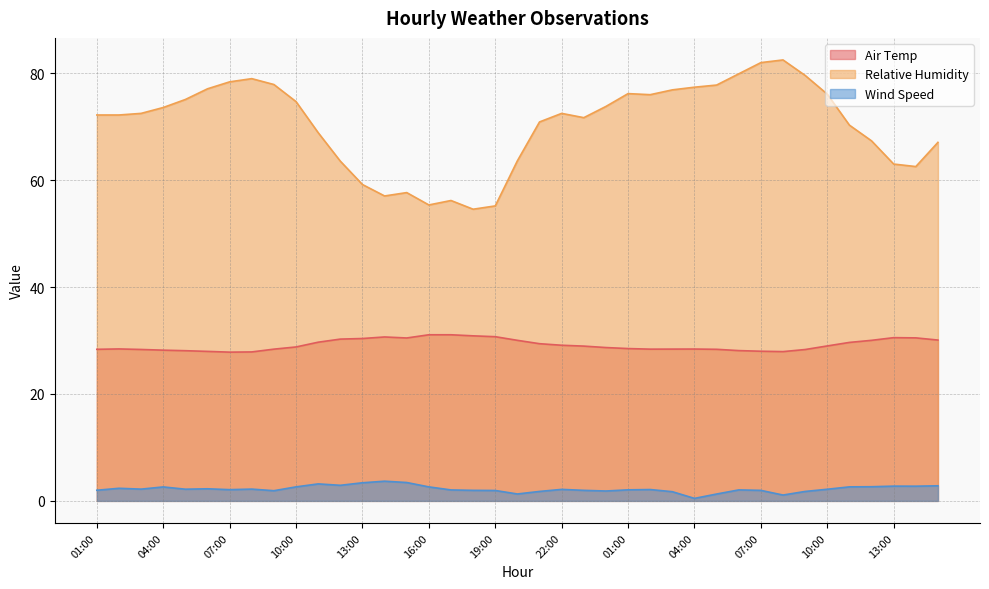

How many lines are shown in the chart?

3